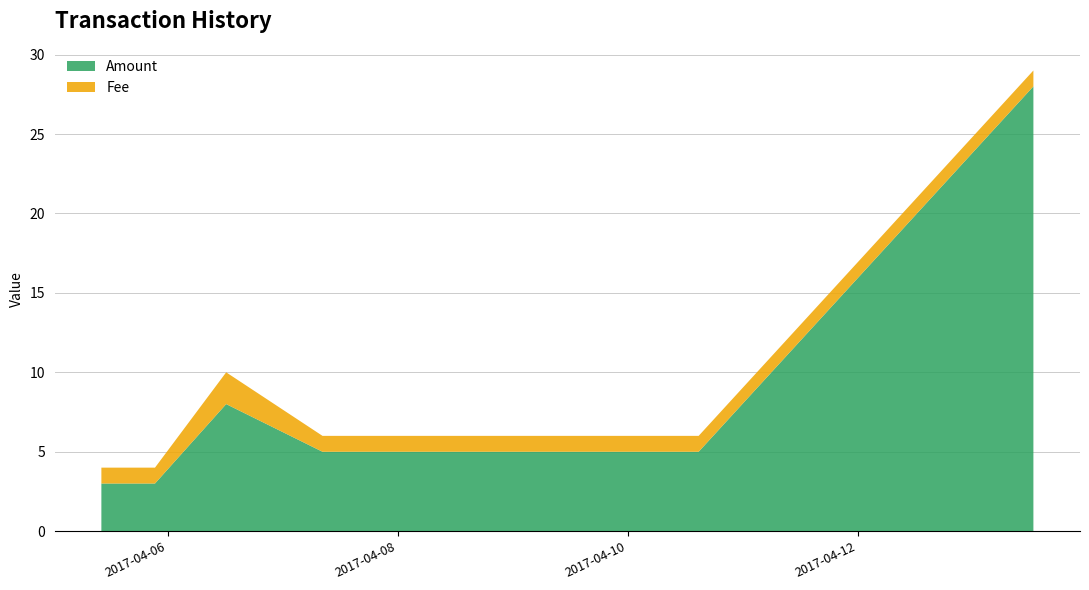

What is the lowest value of the Amount series?

3